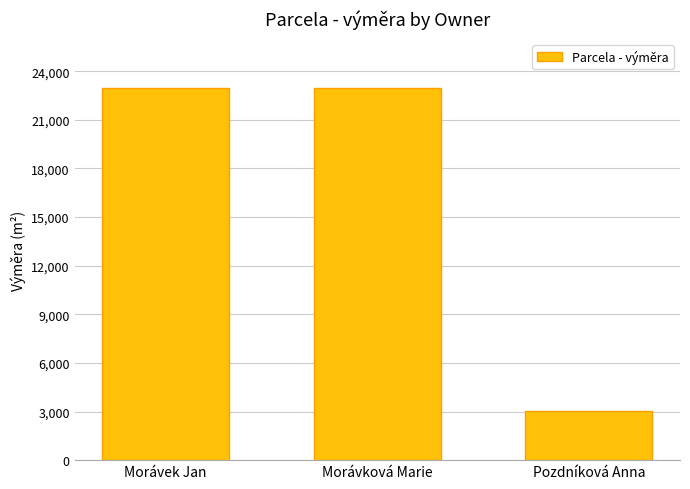

What position from the right is Pozdníková Anna?

1